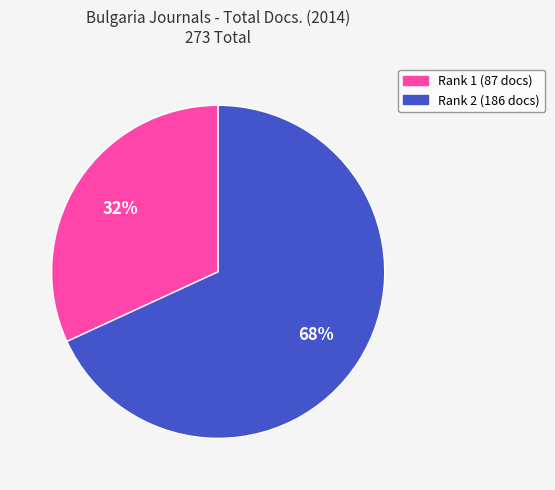

Is there any slice that represents more than half of the pie?

Yes